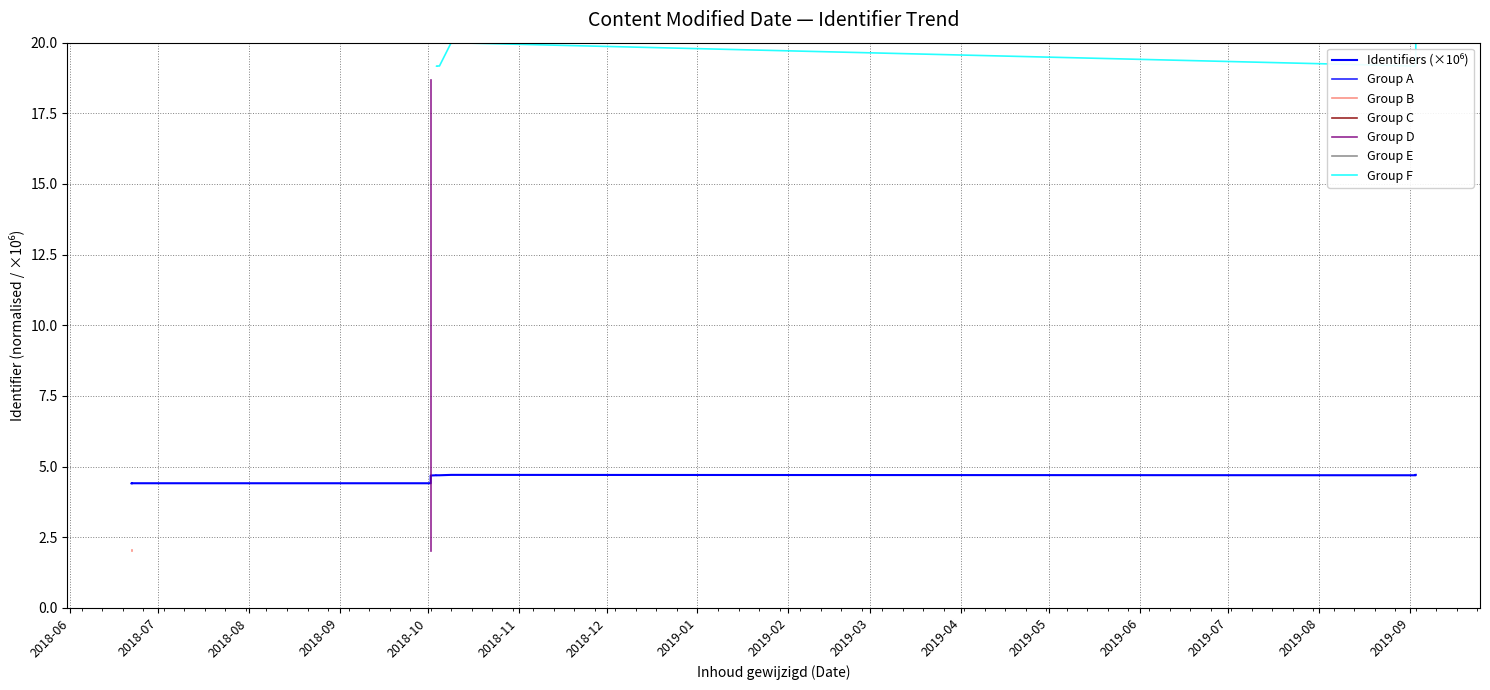

Is it true that the value at 2018-06-22 is 7.9?

False